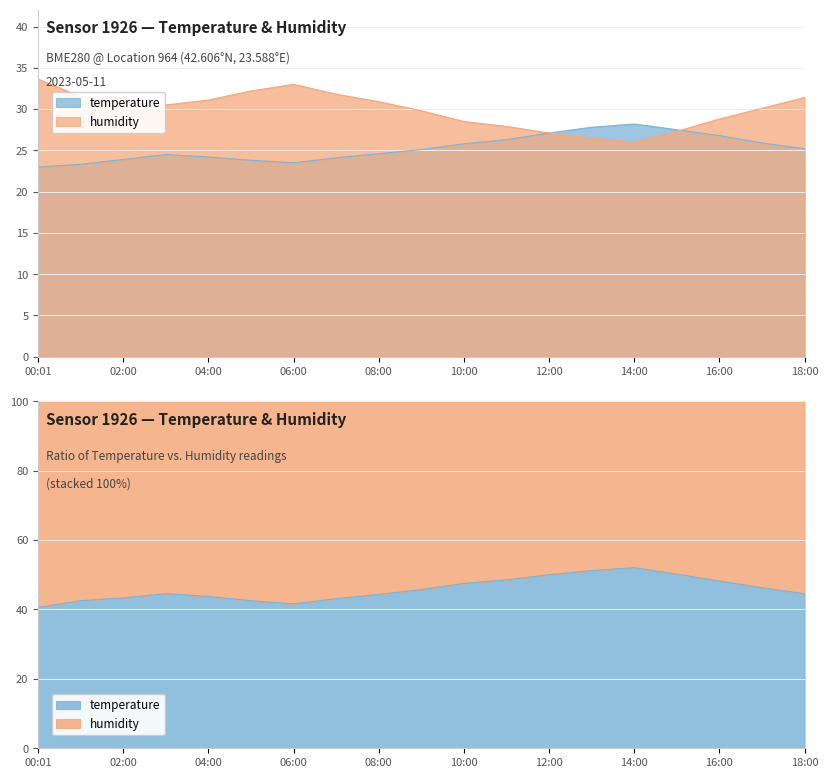

Reading right to left, transcribe all the data shown in this chart.

temperature: 25.2	25.9	26.8	27.5	28.2	27.8	27.1	26.3	25.8	25.1	24.6	24.1	23.5	23.8	24.2	24.5	23.9	23.3	23.0
humidity: 31.4	30.1	28.8	27.3	26.0	26.5	27.1	27.9	28.5	29.8	30.9	31.8	33.0	32.2	31.1	30.5	31.3	31.5	33.6